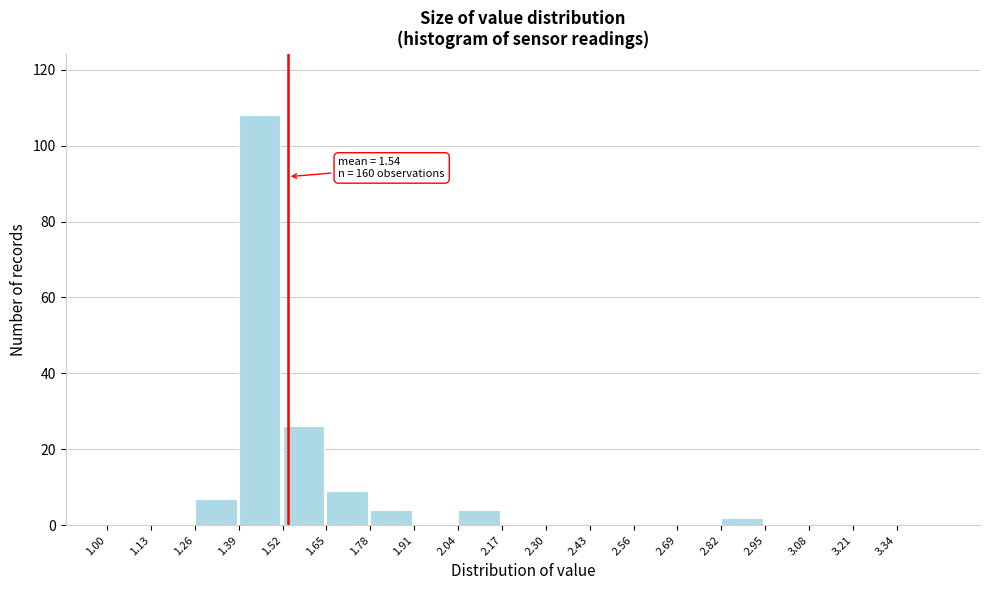

Over which range of the x-axis is the bar tallest?

1.39 to 1.52